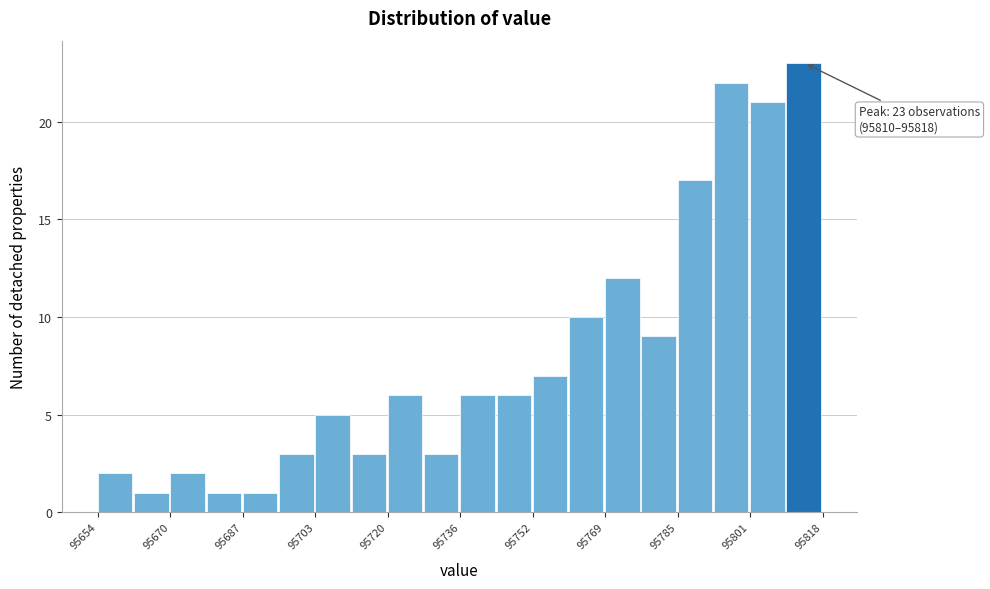

Which range on the x-axis has the tallest bar?

95810 to 95818